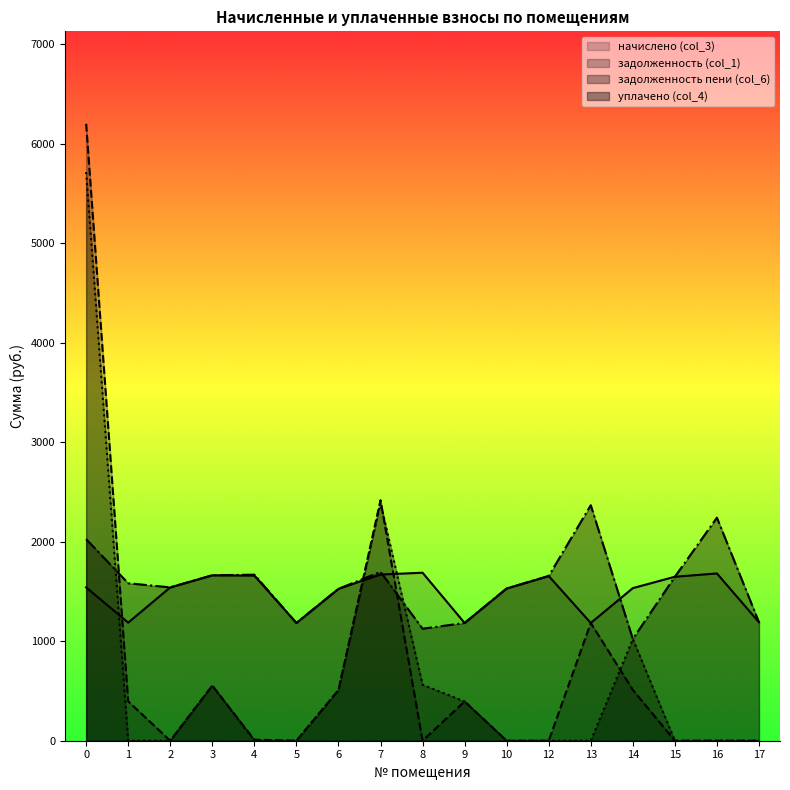

How many distinct data groups are displayed?

4